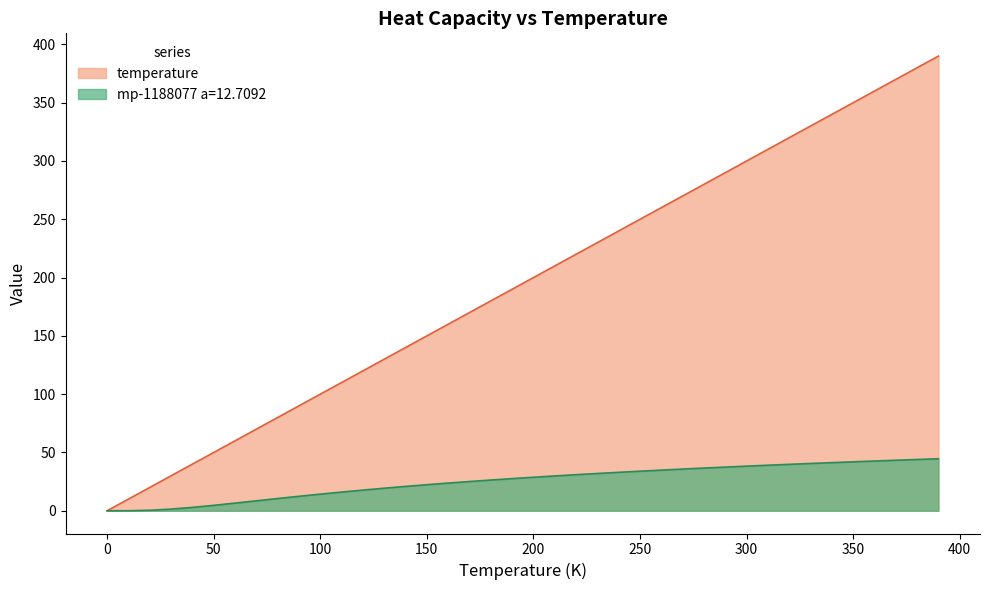

What position from the right is 390.0?

1